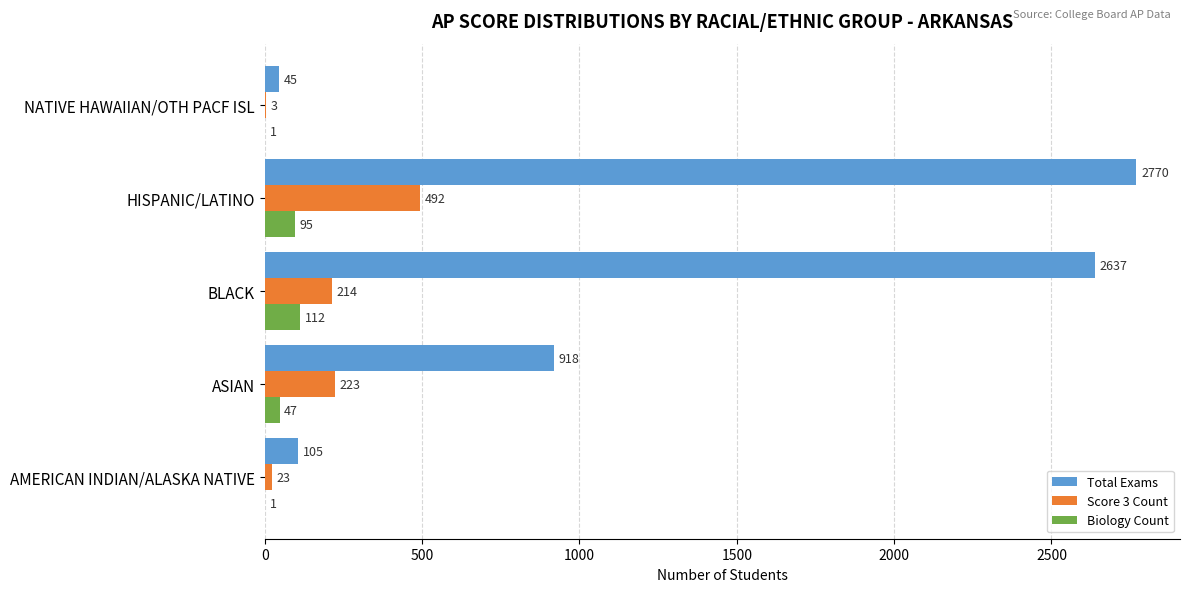

What is the total value across all series at NATIVE HAWAIIAN/OTH PACF ISL?

49